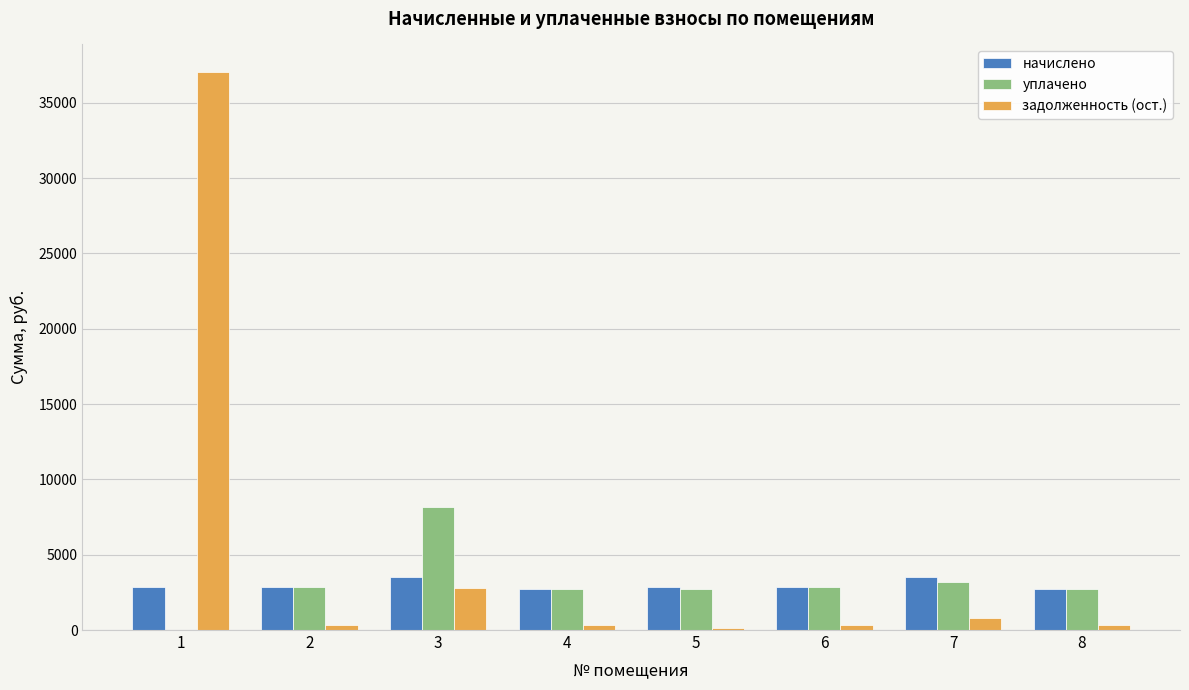

Between 1 and 7, which series saw the biggest shift?

задолженность (ост.)